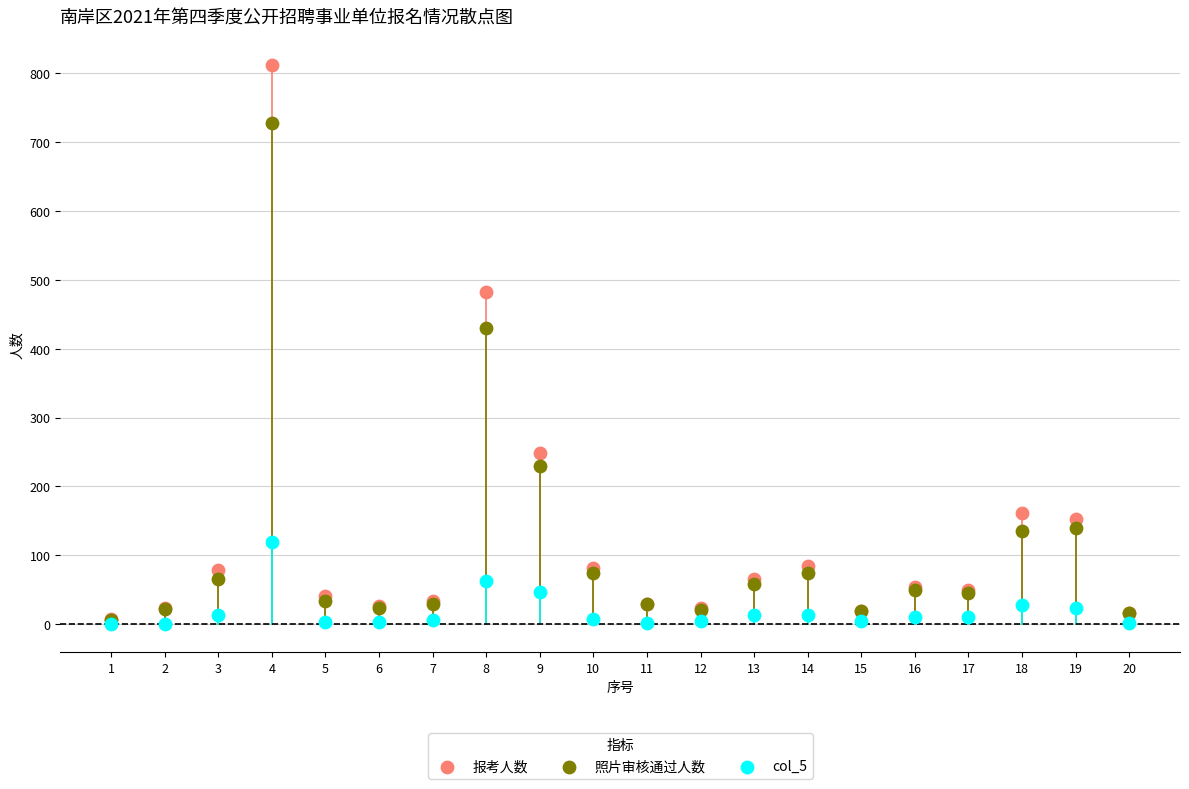

In the 报考人数 series, what Y value is closest to 410?

483